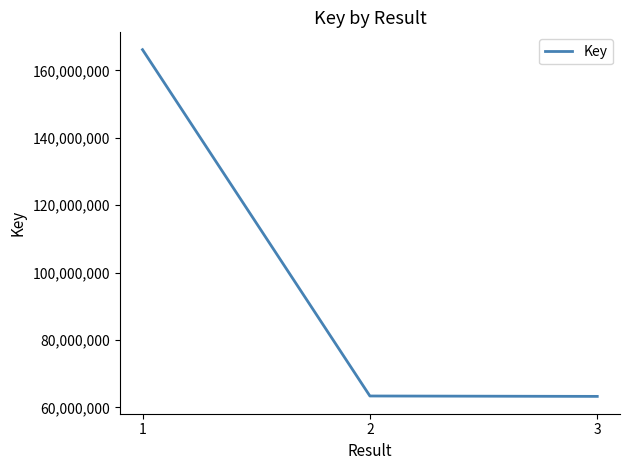

What is the change in value from 2 to 3?

-117211